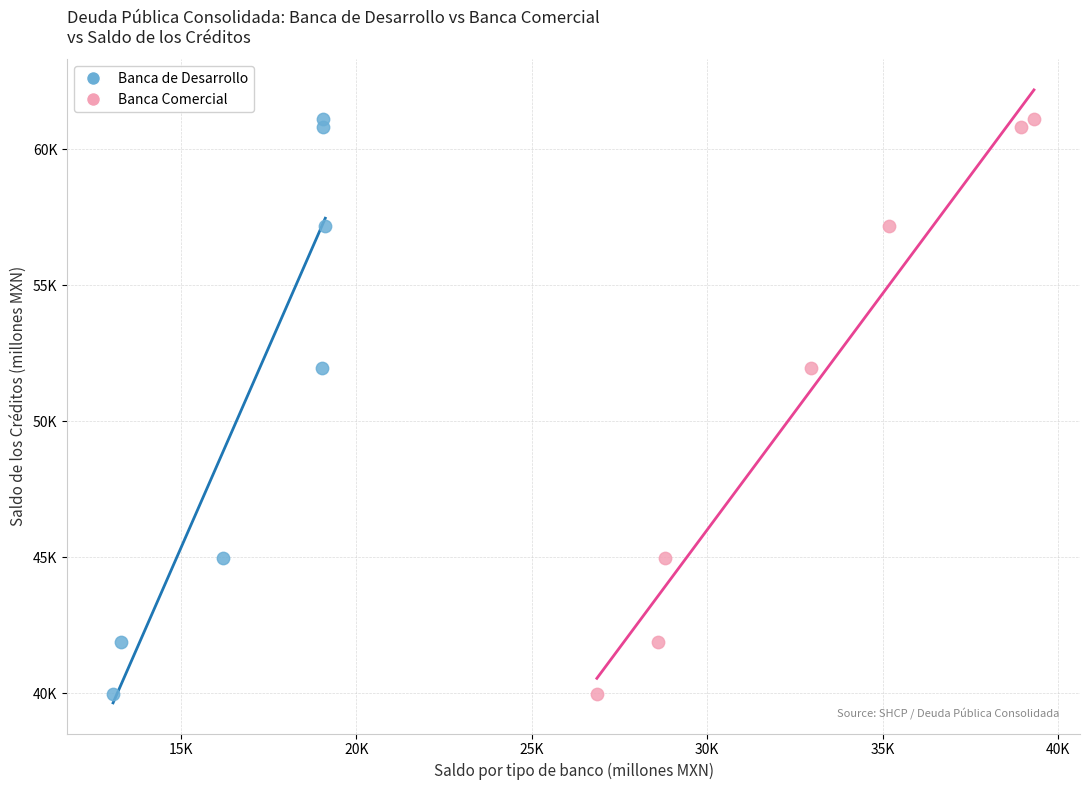

What are all the series names shown in the legend?

Banca de Desarrollo, Banca Comercial